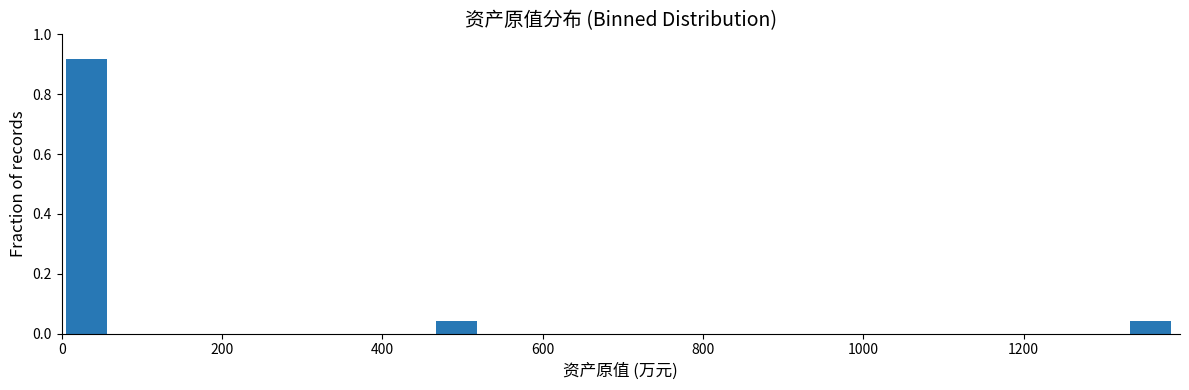

Around what value on the x-axis is the tallest bar? Give the approximate position of its centre, as read against the axis.

40